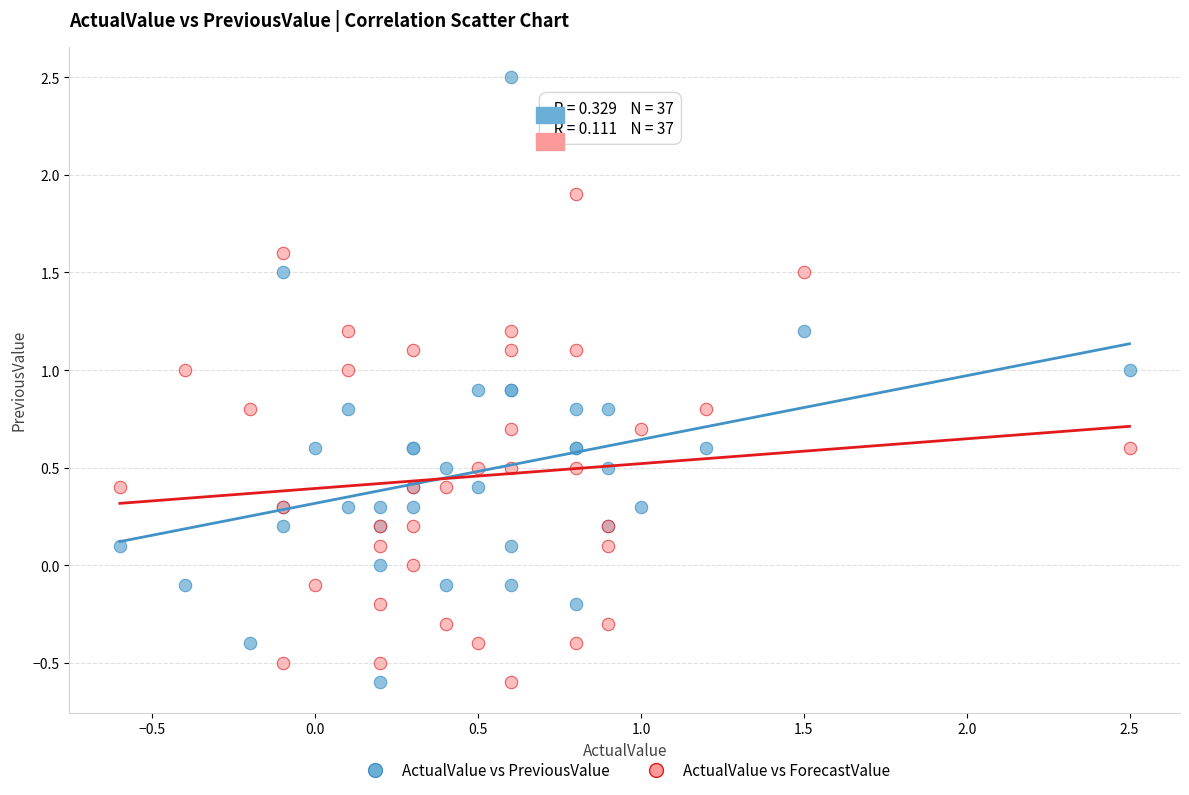

Which series reaches the maximum Y coordinate?

ActualValue vs PreviousValue